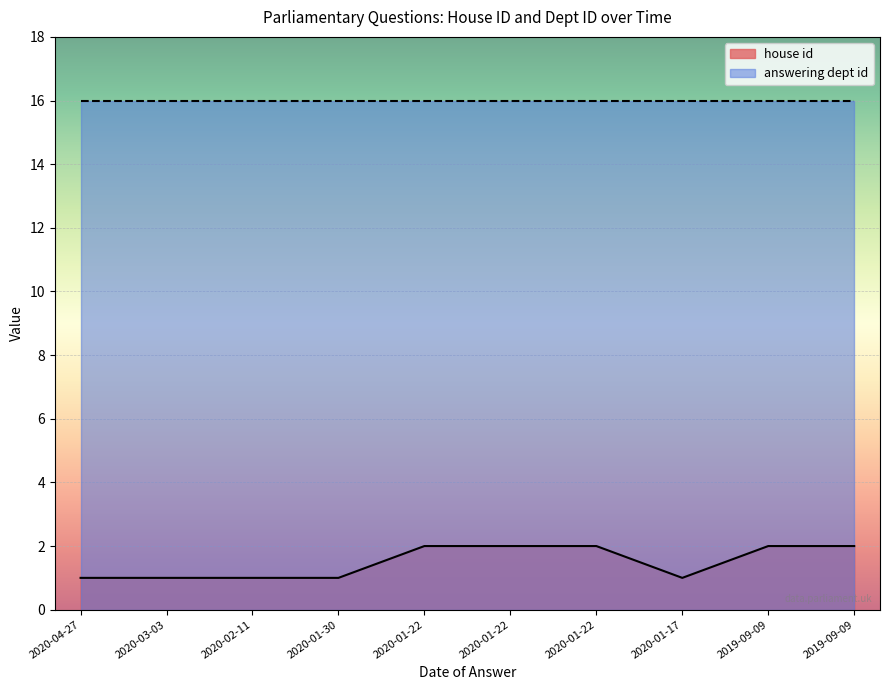

True or false: there are more than 0 points higher than both neighbors.

False